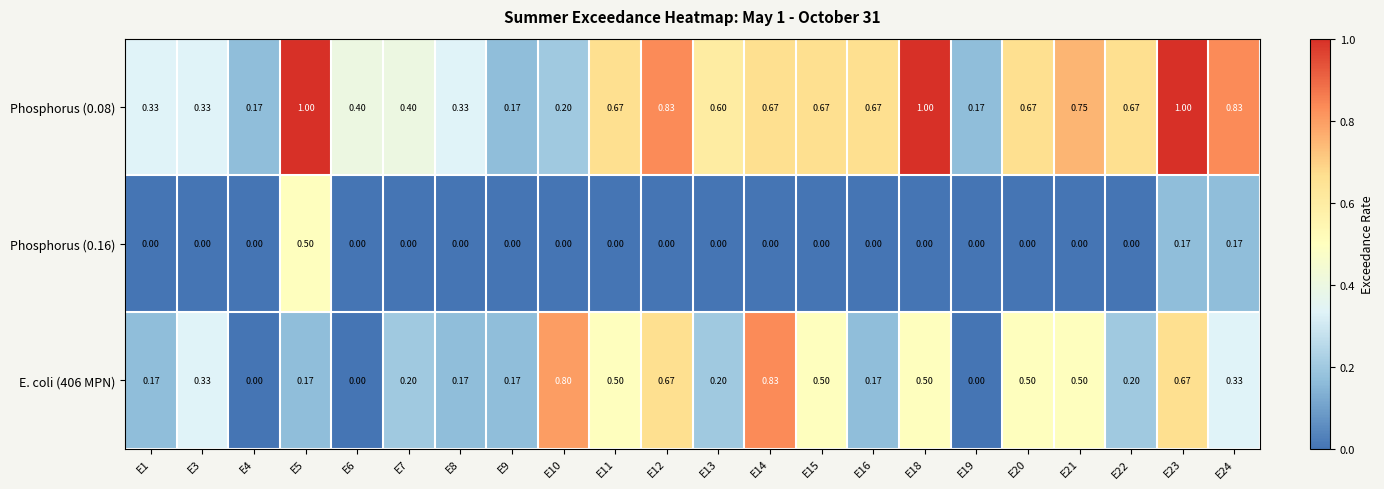

Is the value of E. coli (406 MPN) at E1 greater than the value of Phosphorus (0.08) at E13?

No